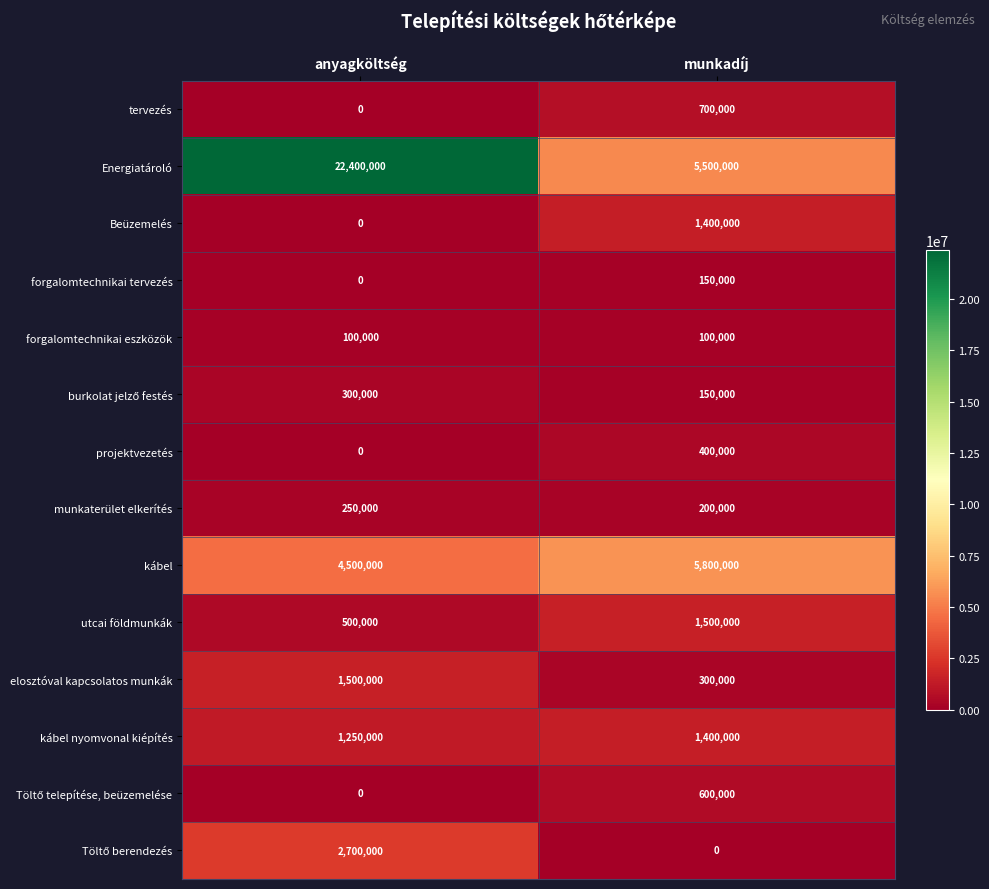

What is the difference between the highest and lowest values at anyagköltség?

22400000